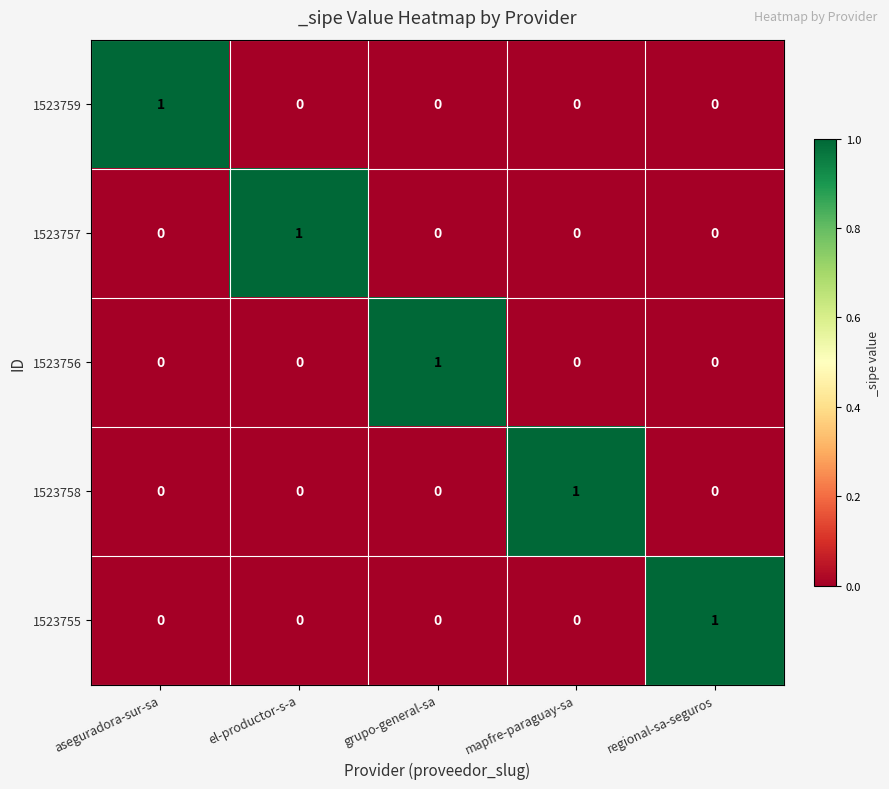

At how many categories does at least one series exceed 0?

5